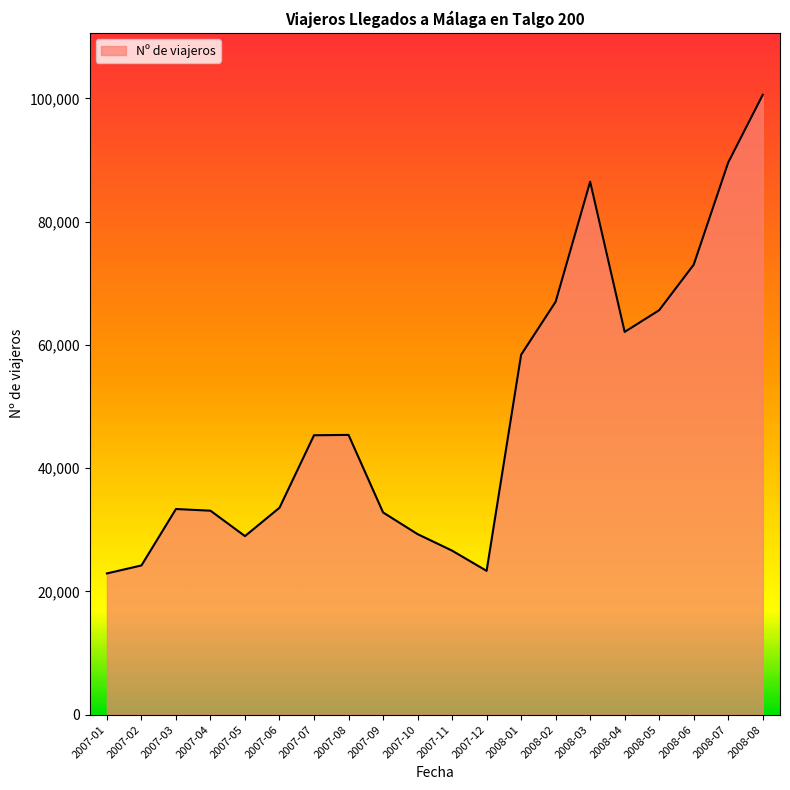

Where is the first local minimum?

2007-05